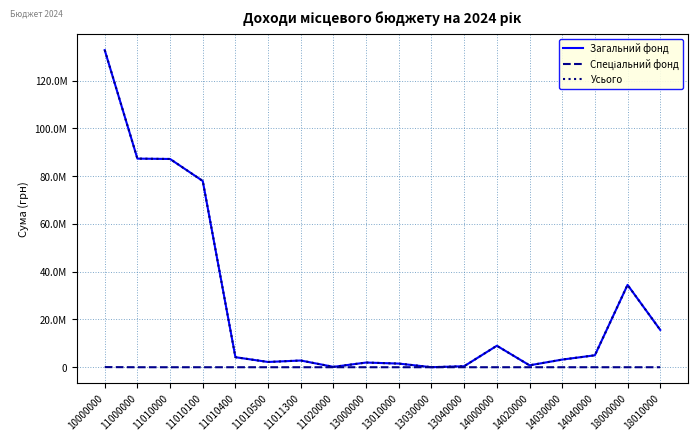

True or false: Спеціальний фонд and Усього intersect in this chart.

False